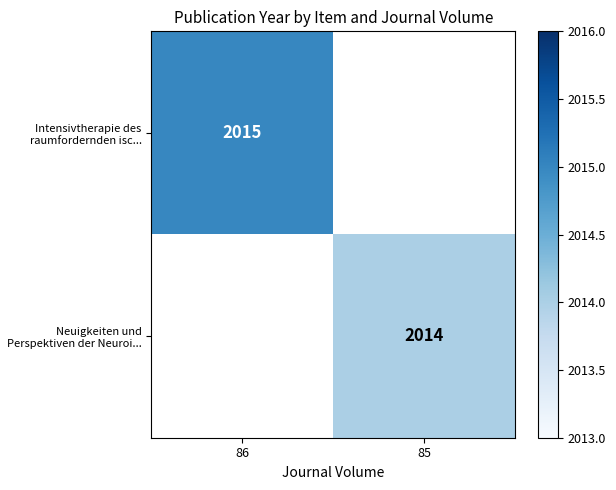

Is it true that Neuigkeiten und Perspektiven der Neuroi... equals 2014 at 85?

True